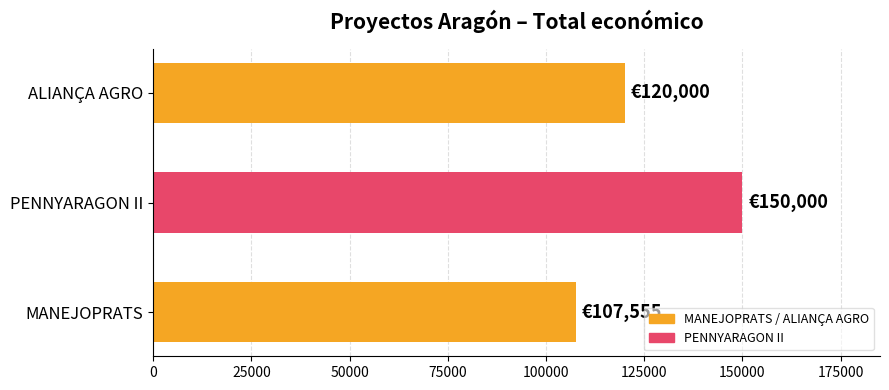

What is the maximum value shown in the chart?

150000